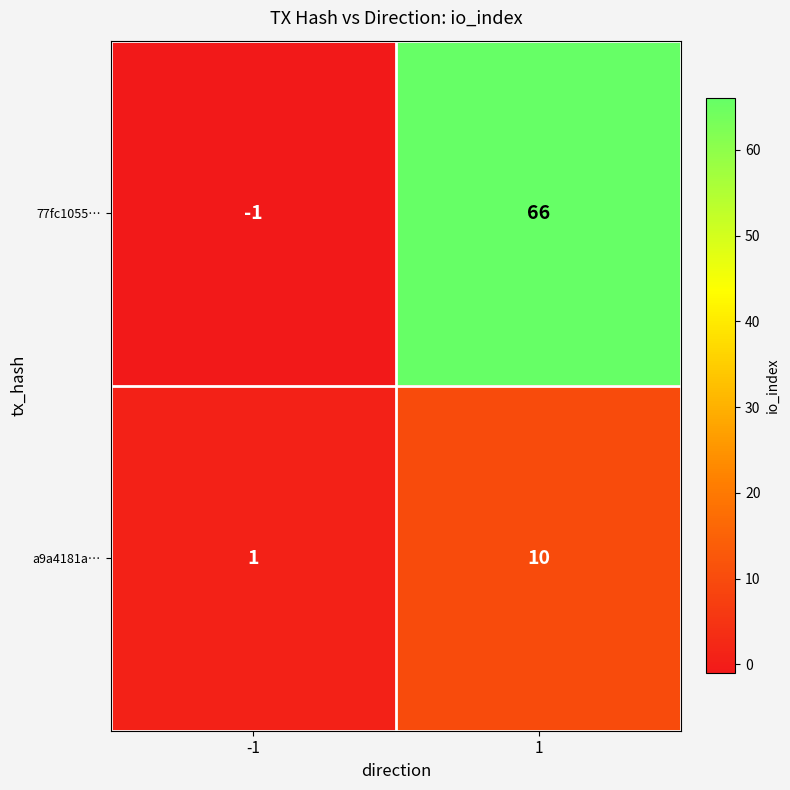

What is the difference between the highest and lowest values at -1?

2